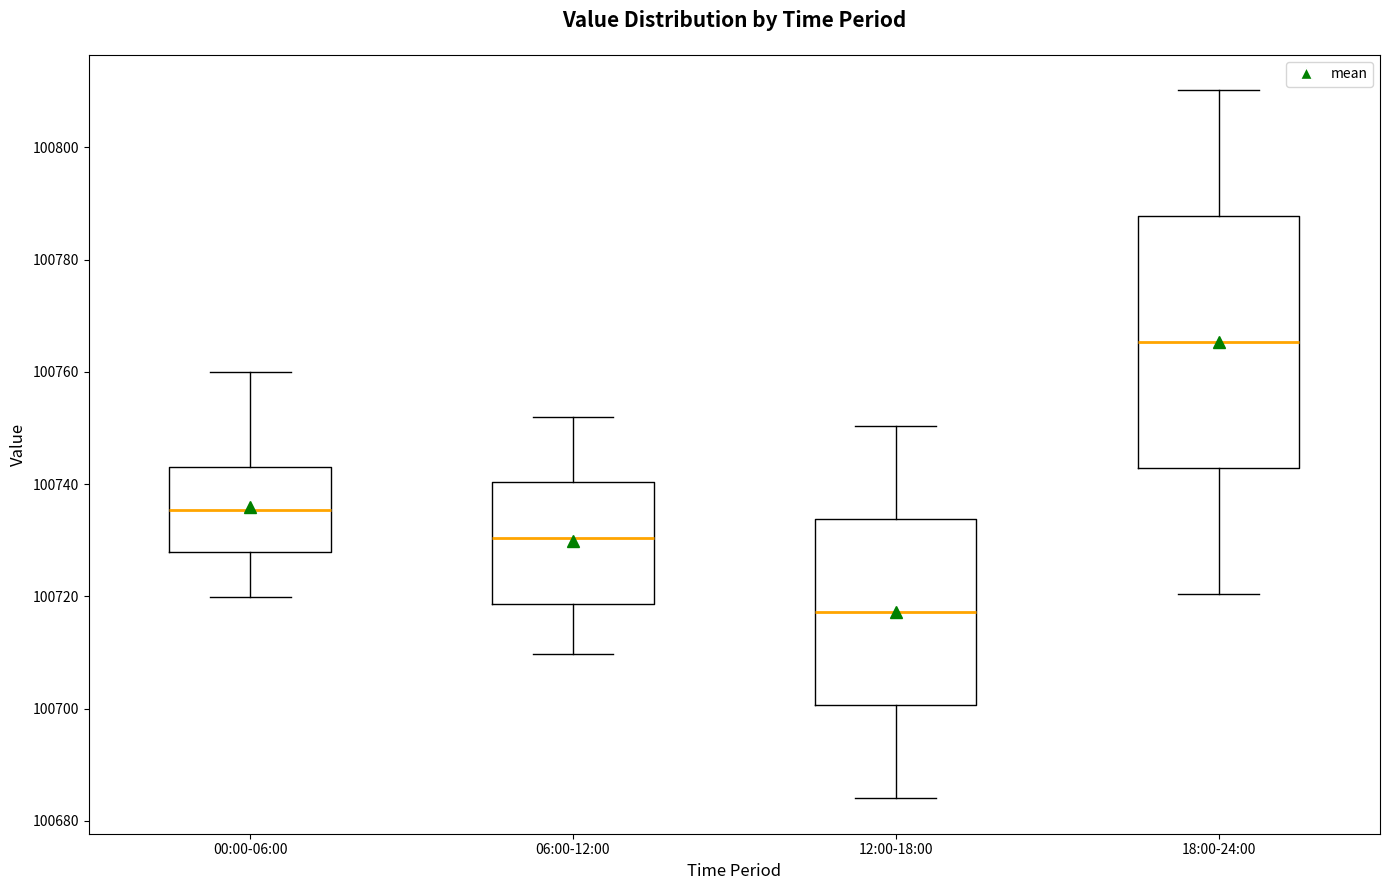

Reading left to right, read every box against the y-axis: the position of its median line, the range the box covers, and the ends of its whiskers. The values are not printed on the chart, so give them approximately, as read against the axis.

00:00-06:00: median 100736, box 100728 to 100742, whiskers 100720 to 100760
06:00-12:00: median 100730, box 100718 to 100740, whiskers 100710 to 100752
12:00-18:00: median 100718, box 100700 to 100734, whiskers 100684 to 100750
18:00-24:00: median 100766, box 100742 to 100788, whiskers 100720 to 100810